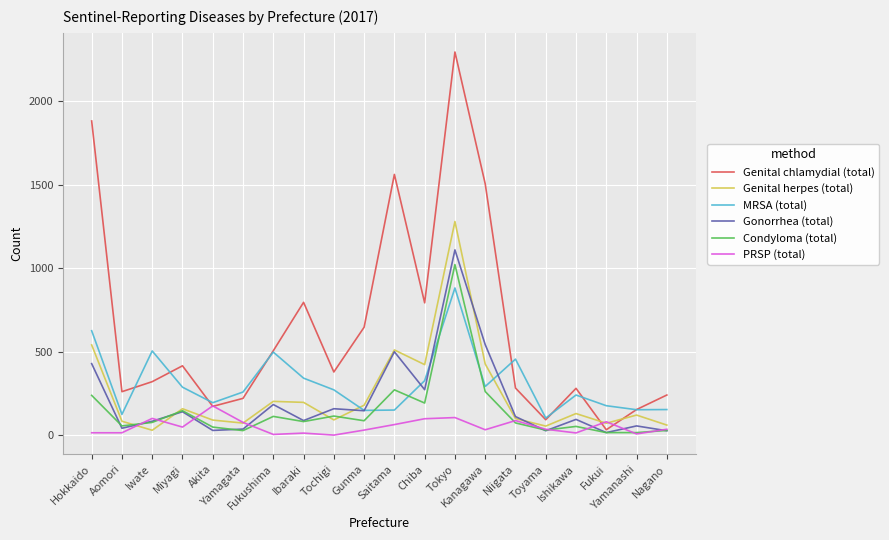

The Genital herpes (total) series shows 99 at Niigata. True or false?

True